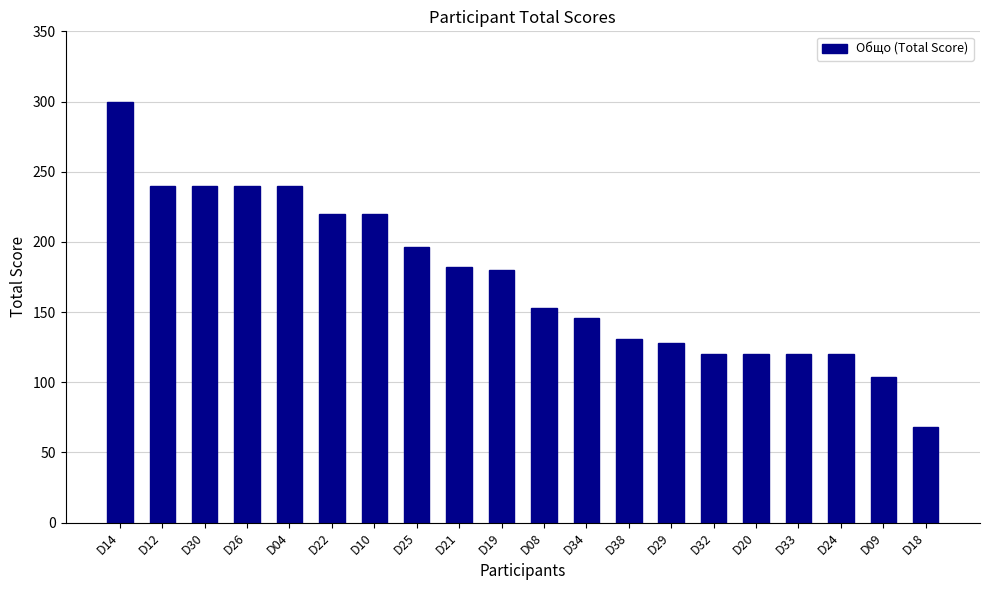

Reading left to right, transcribe all the data shown in this chart.

D14=300	D12=240	D30=240	D26=240	D04=240	D22=220	D10=220	D25=196	D21=182	D19=180	D08=153	D34=146	D38=131	D29=128	D32=120	D20=120	D33=120	D24=120	D09=104	D18=68